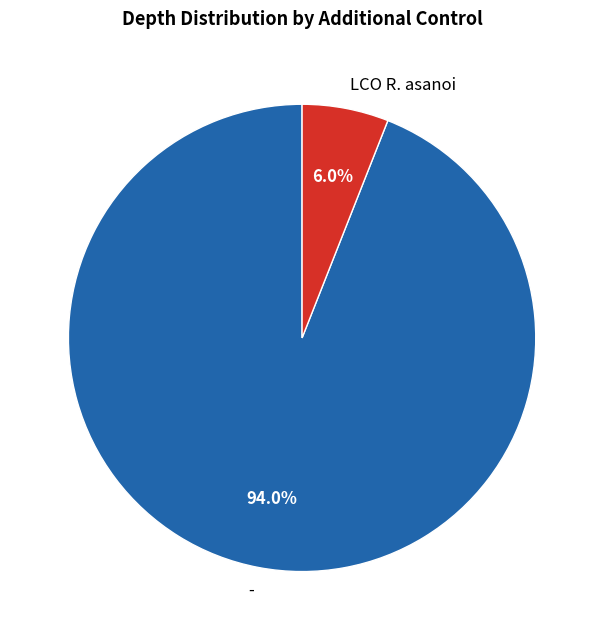

To the nearest percent, what is the difference between the largest and smallest slice percentages?

88%